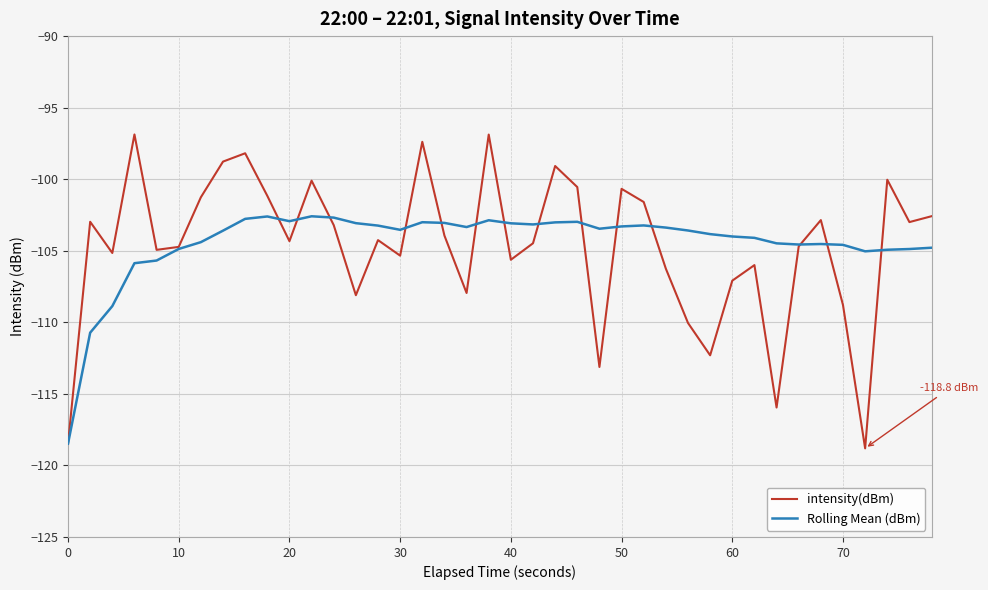

Which series has the largest range (max minus min)?

intensity(dBm)